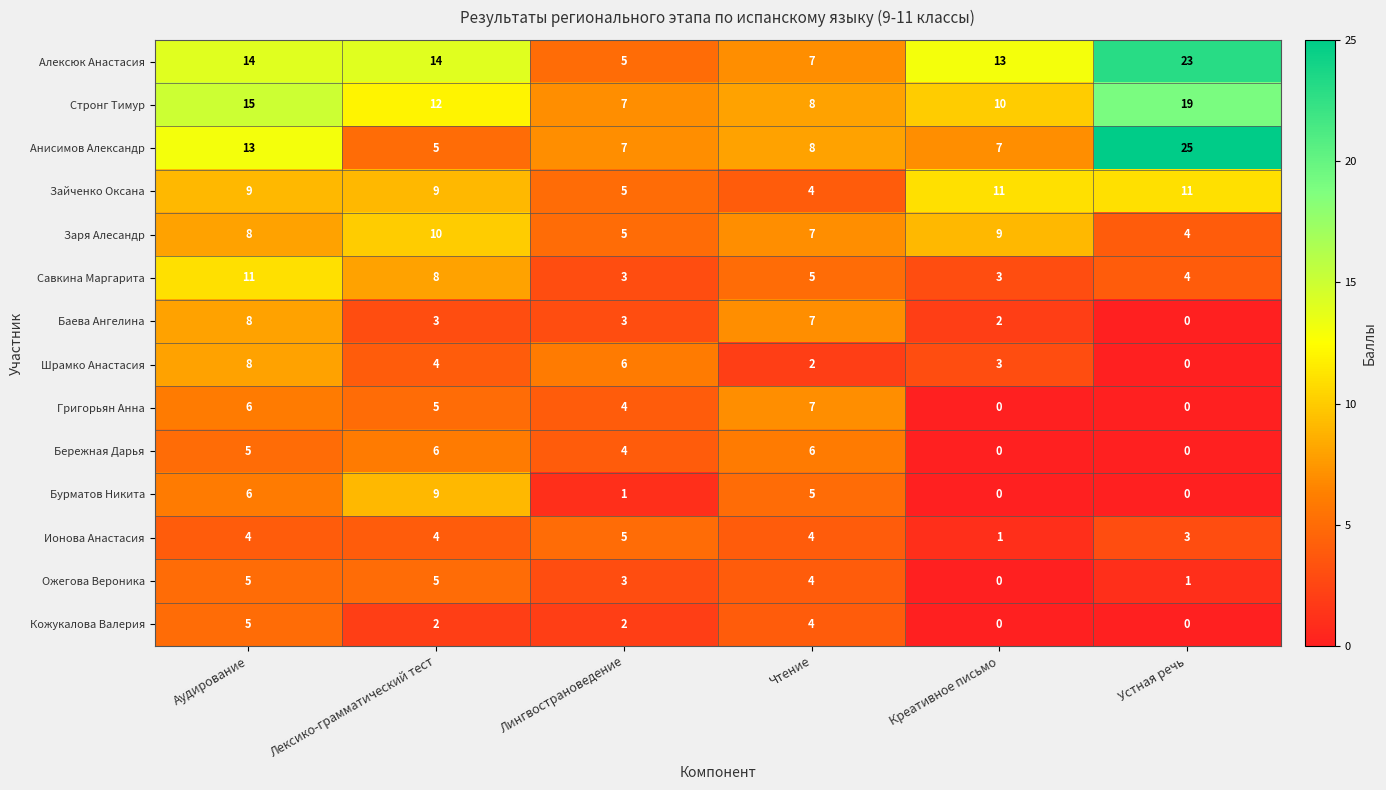

The value of Григорьян Анна at Лексико-грамматический тест is 7. True or false?

False